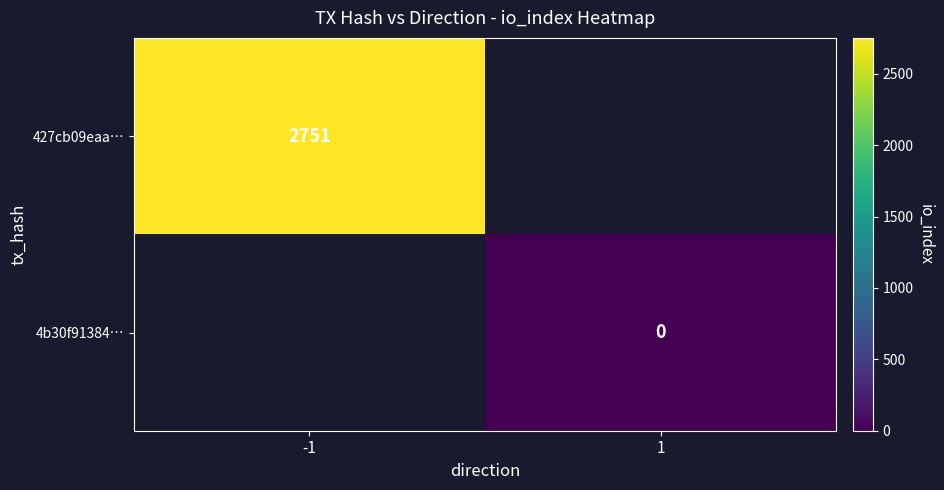

The 427cb09eaa… series shows 2751 at -1. True or false?

True